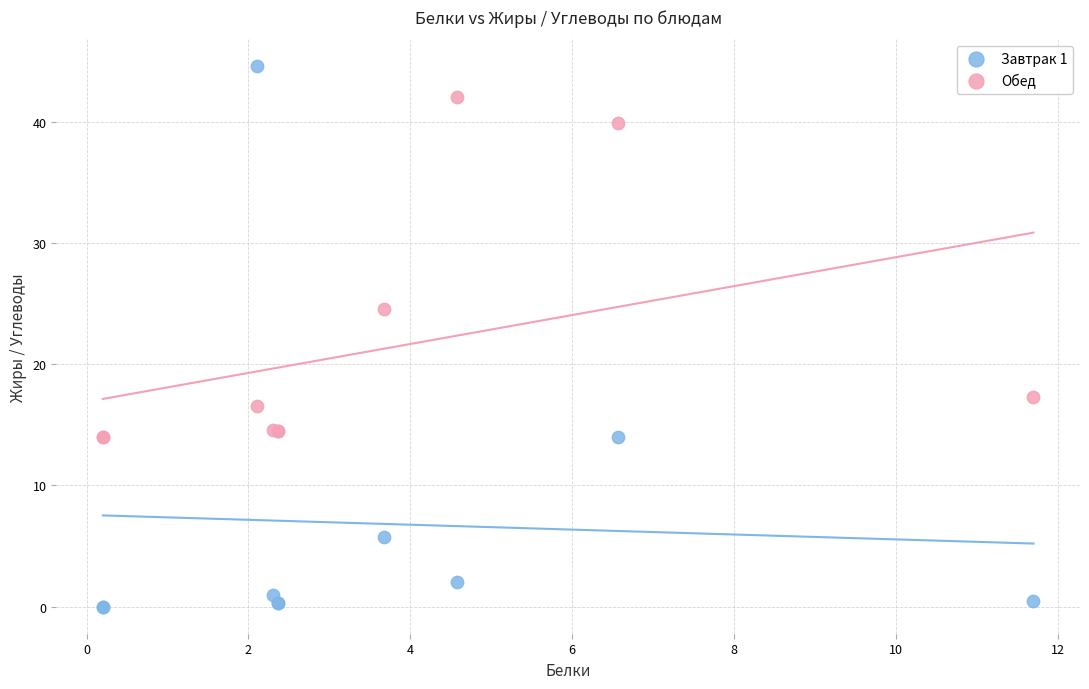

Which series contains the highest Y value?

Завтрак 1